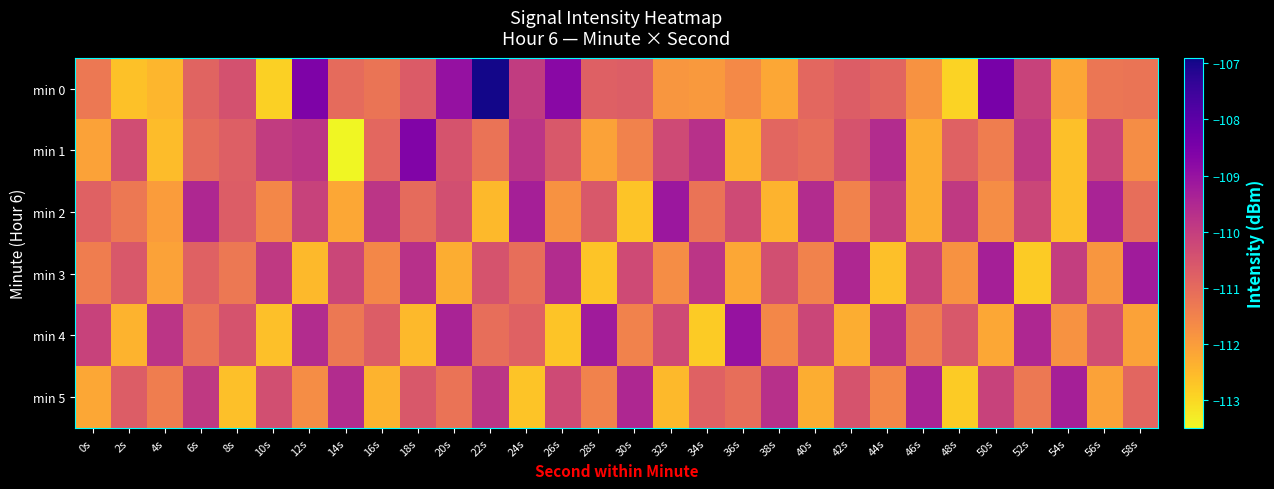

Which series has the widest spread of values?

min 0